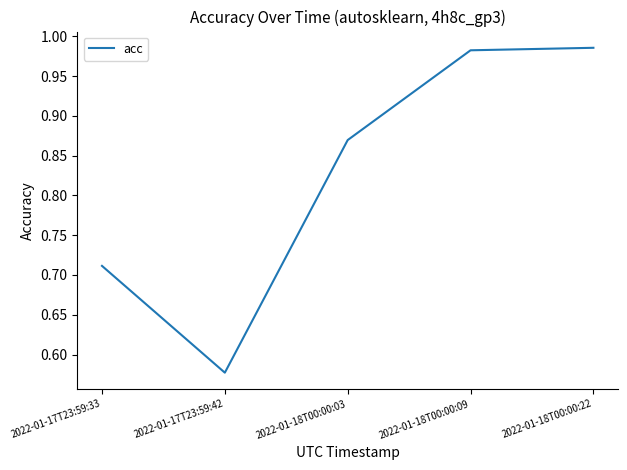

What is the sum of all values?

4.1